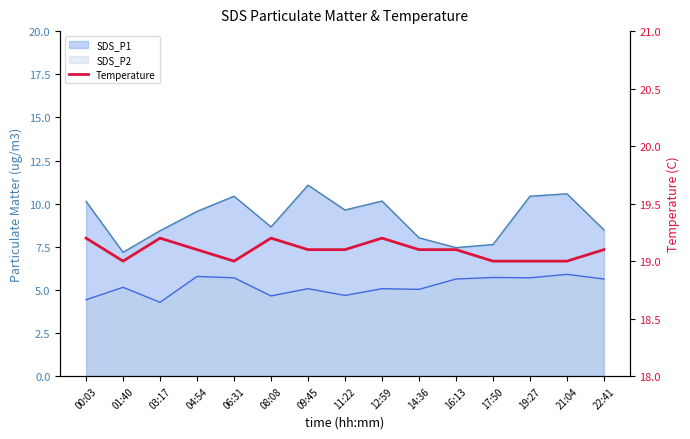

Rank the categories by value from highest to lowest.

00:03, 03:17, 08:08, 12:59, 04:54, 09:45, 11:22, 14:36, 16:13, 22:41, 01:40, 06:31, 17:50, 19:27, 21:04